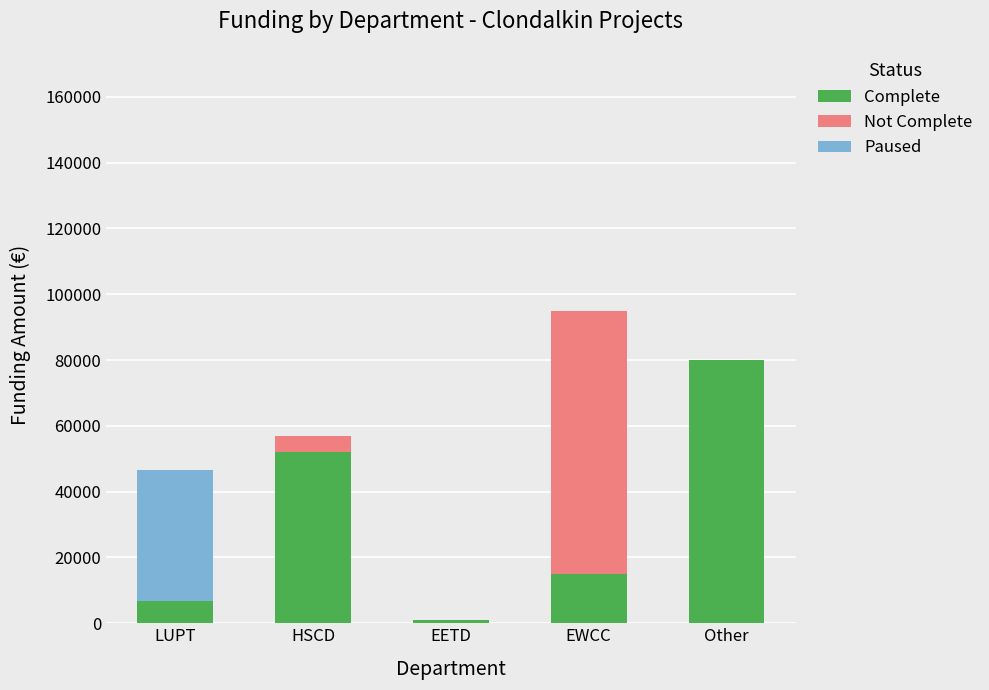

At which category is the sum across all series the highest?

EWCC